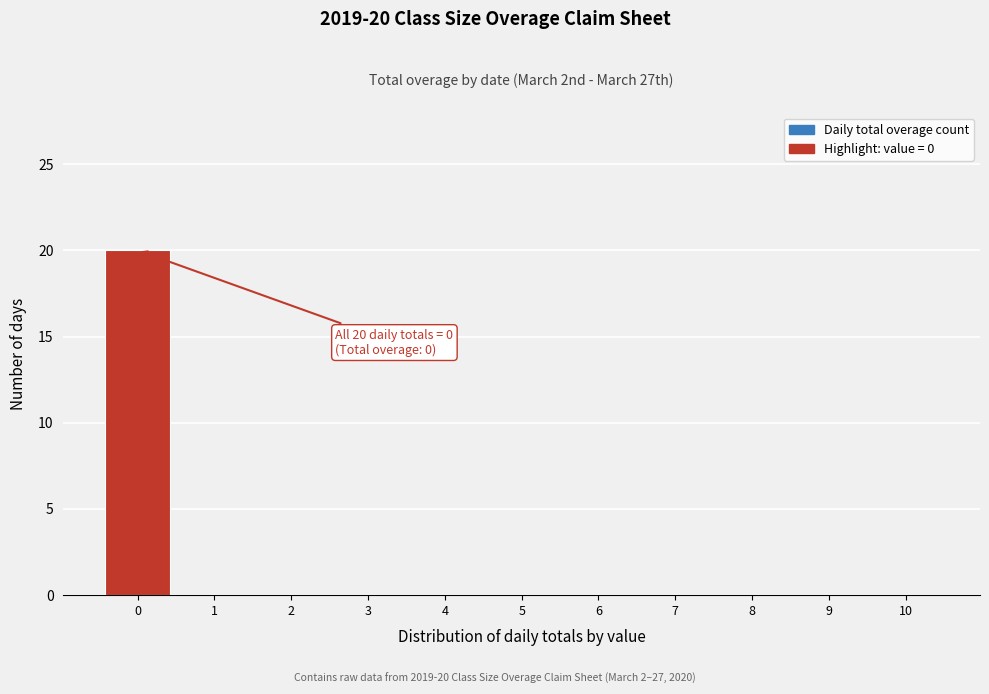

Reading right to left, extract all data points from this chart.

10=0	9=0	8=0	7=0	6=0	5=0	4=0	3=0	2=0	1=0	0=20